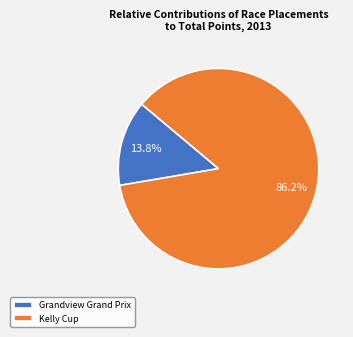

To the nearest percent, what is the combined percentage of Kelly Cup and Grandview Grand Prix?

100%